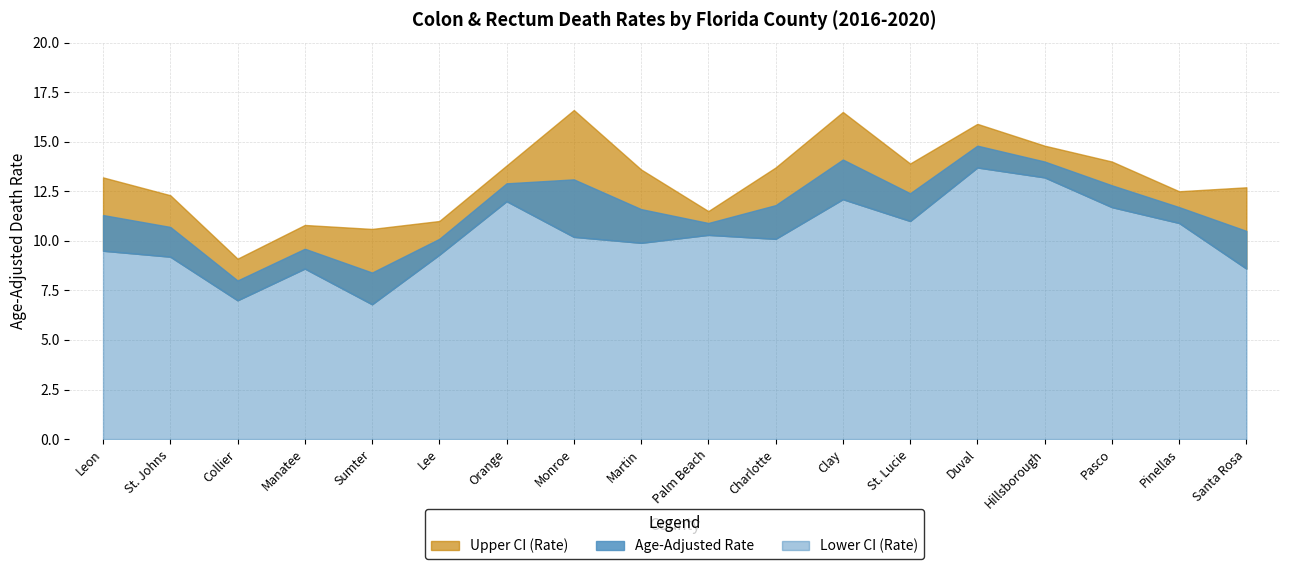

What is the average value of the Lower CI (Rate) series?

10.2